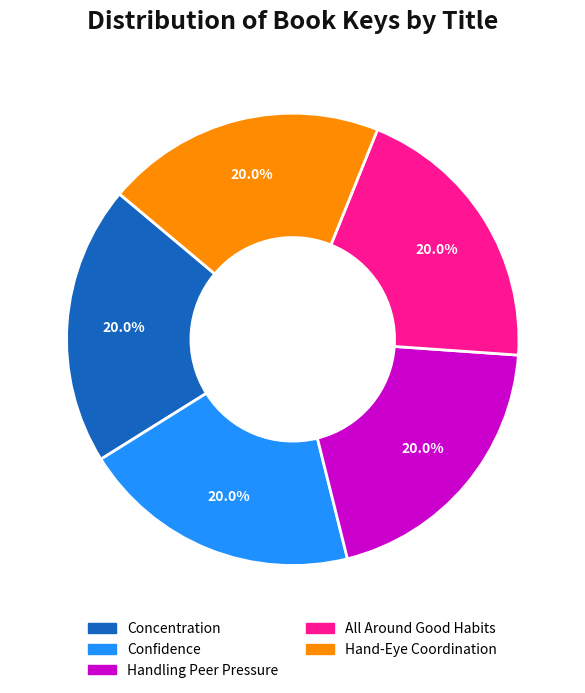

What percentage do Confidence and Hand-Eye Coordination together represent?

40.0%